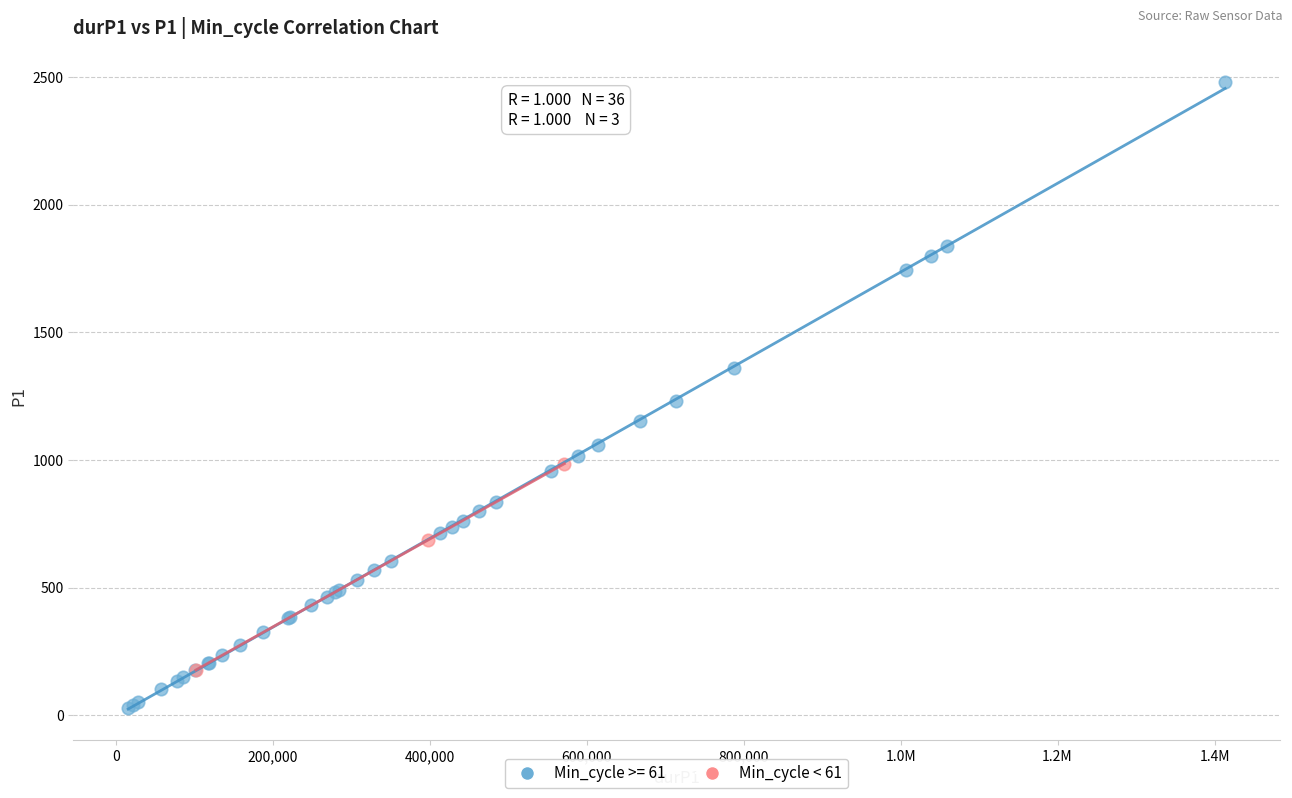

Which series has the widest spread of Y values?

Min_cycle >= 61